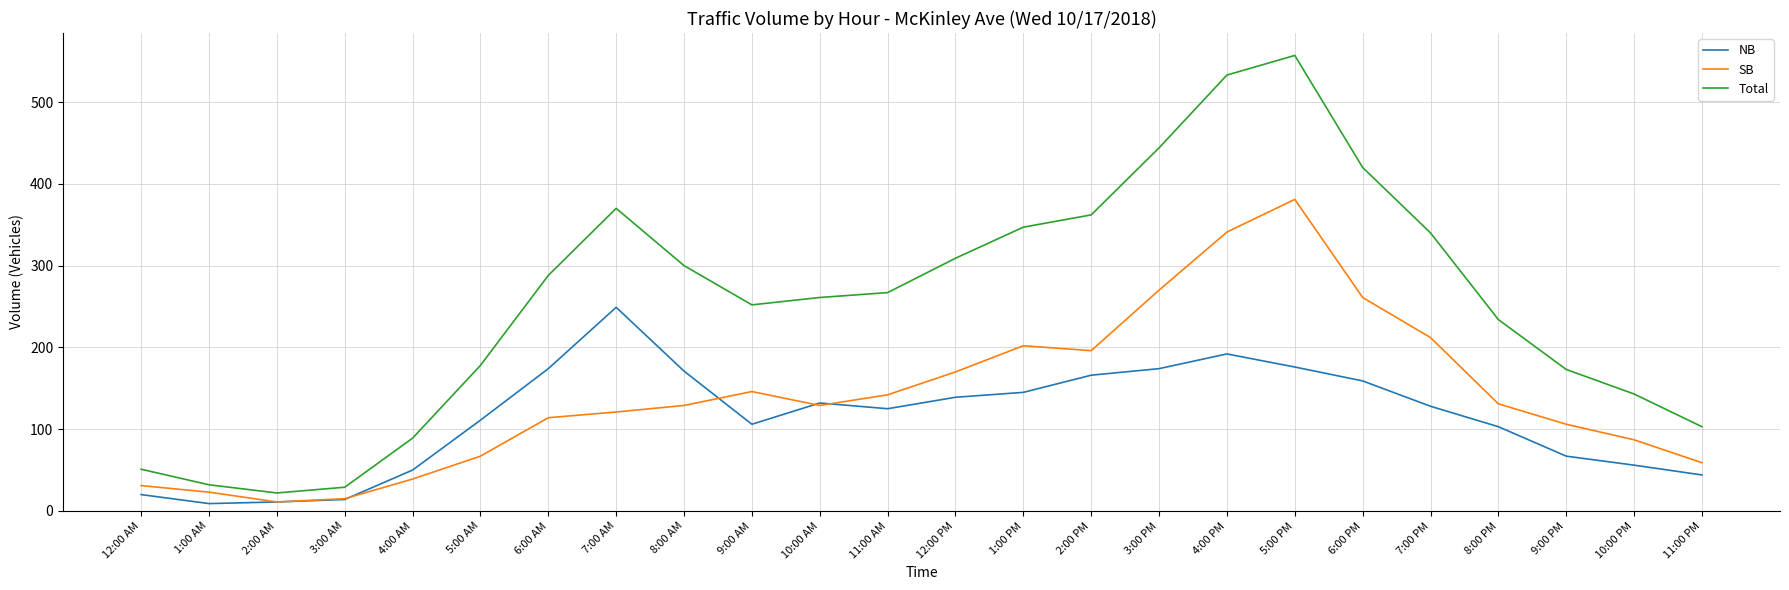

What is the average value of the Total series?

254